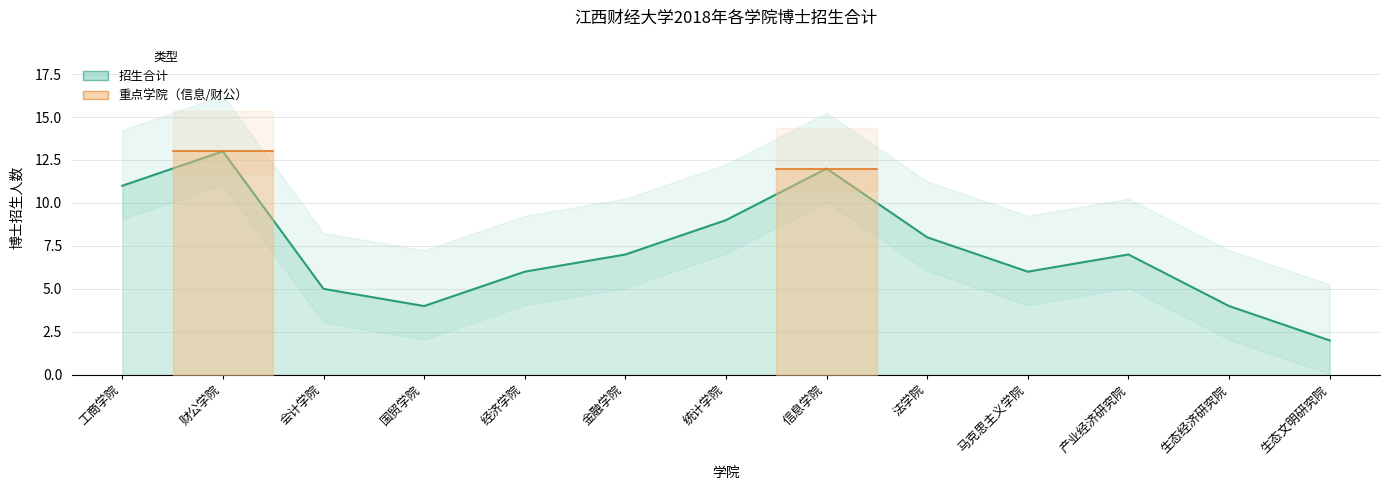

At which category does the data reach its first local valley?

国贸学院